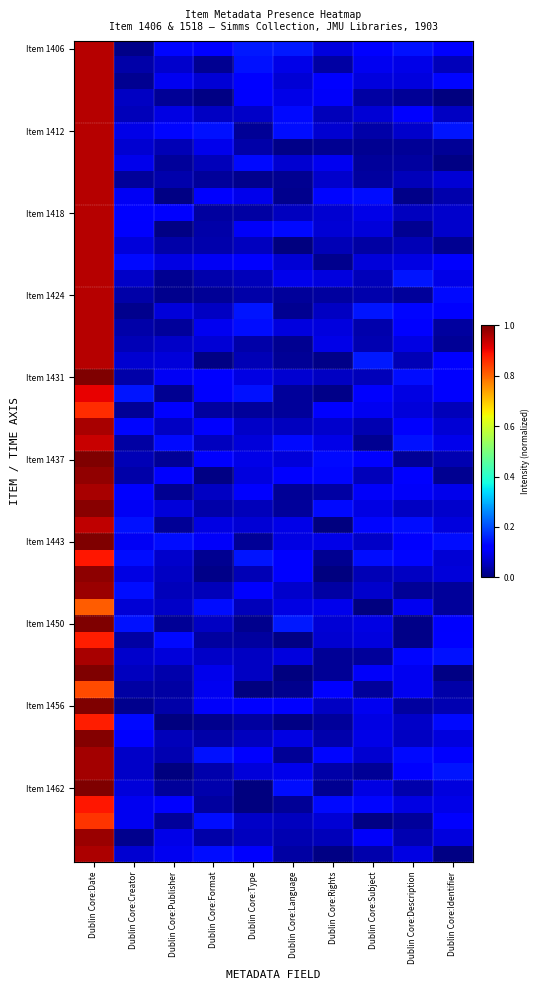

Which has a higher value, Dublin Core:Creator or Dublin Core:Description?

Dublin Core:Creator